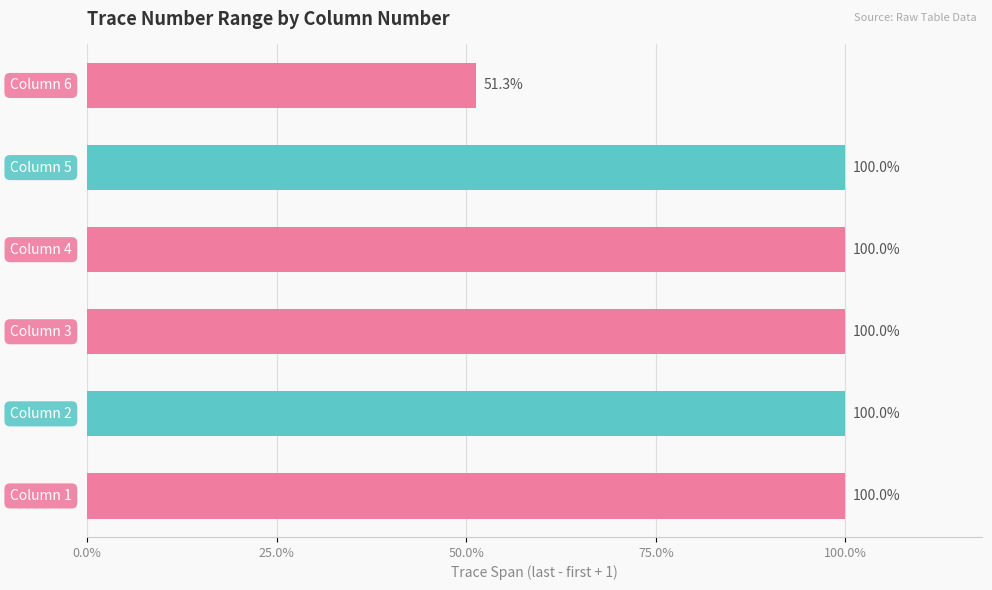

Does the chart contain any negative values?

No